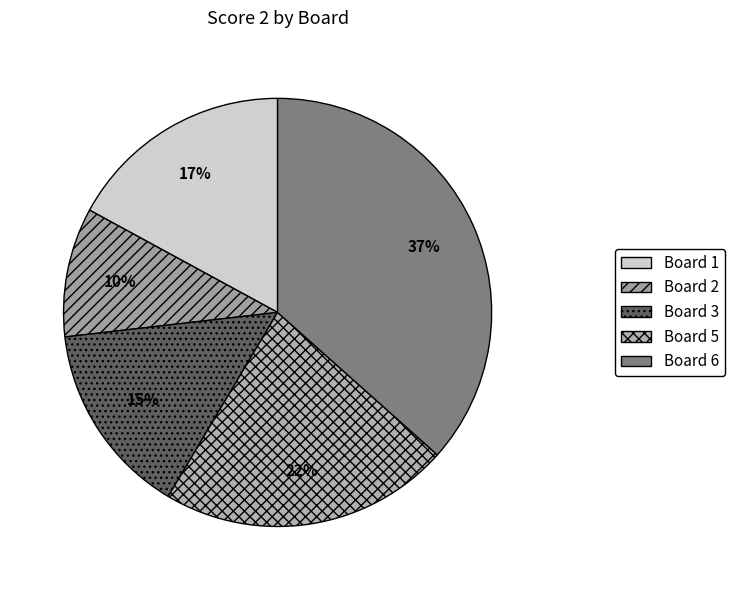

What percentage is the Board 5 slice, to the nearest percent?

22%